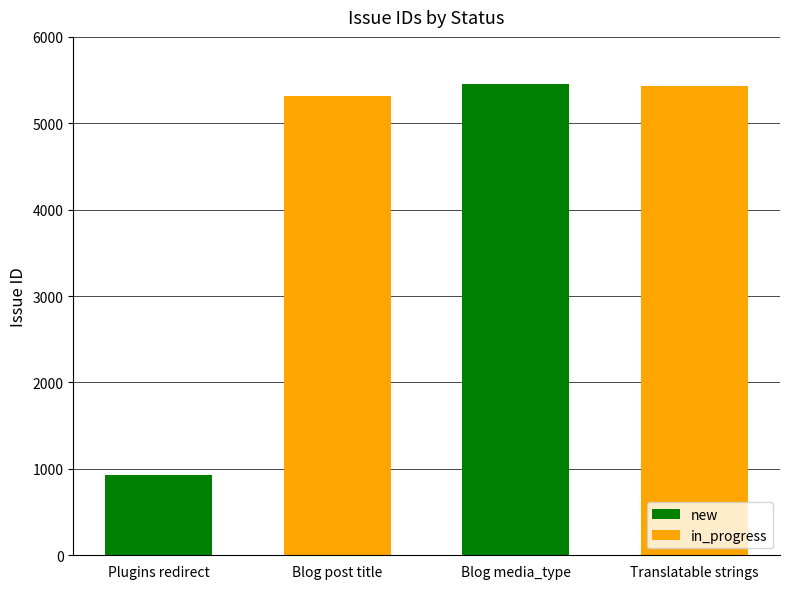

At which category is the sum across all series the highest?

Blog media_type